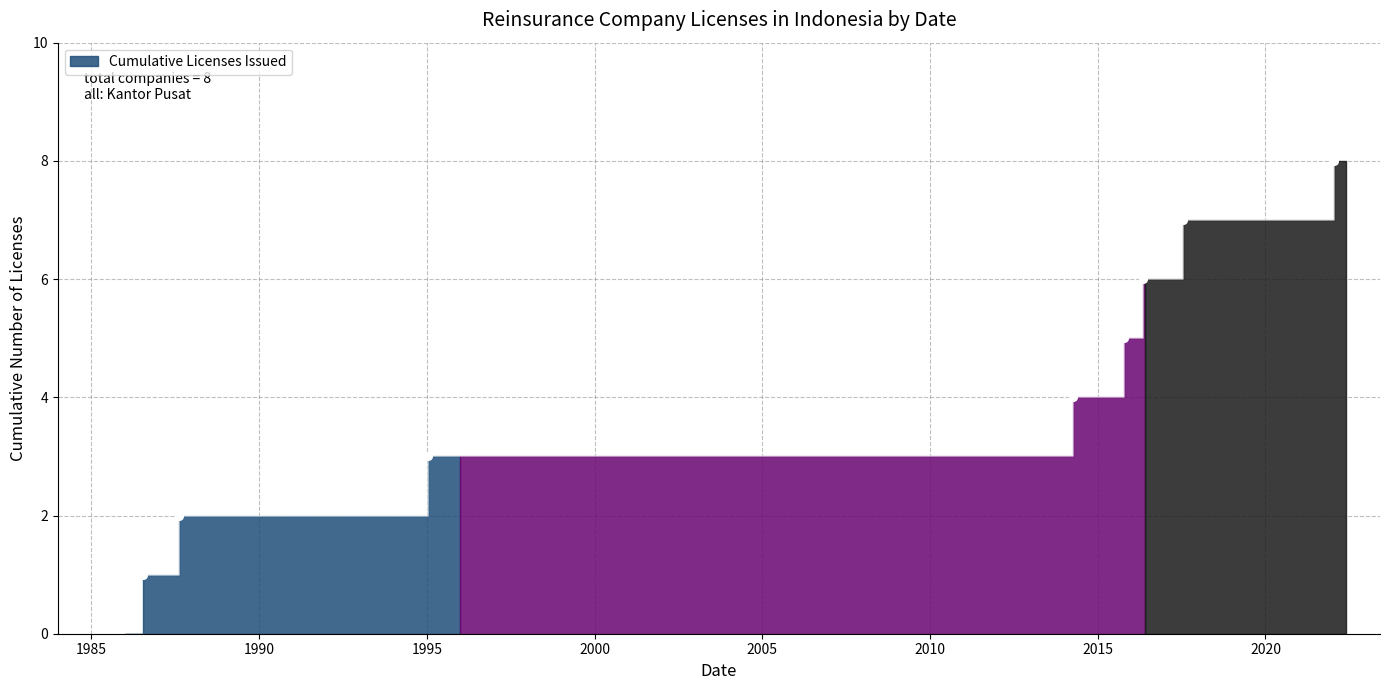

What is the change in value from 2014-04-10 to 2015-10-19?

+1